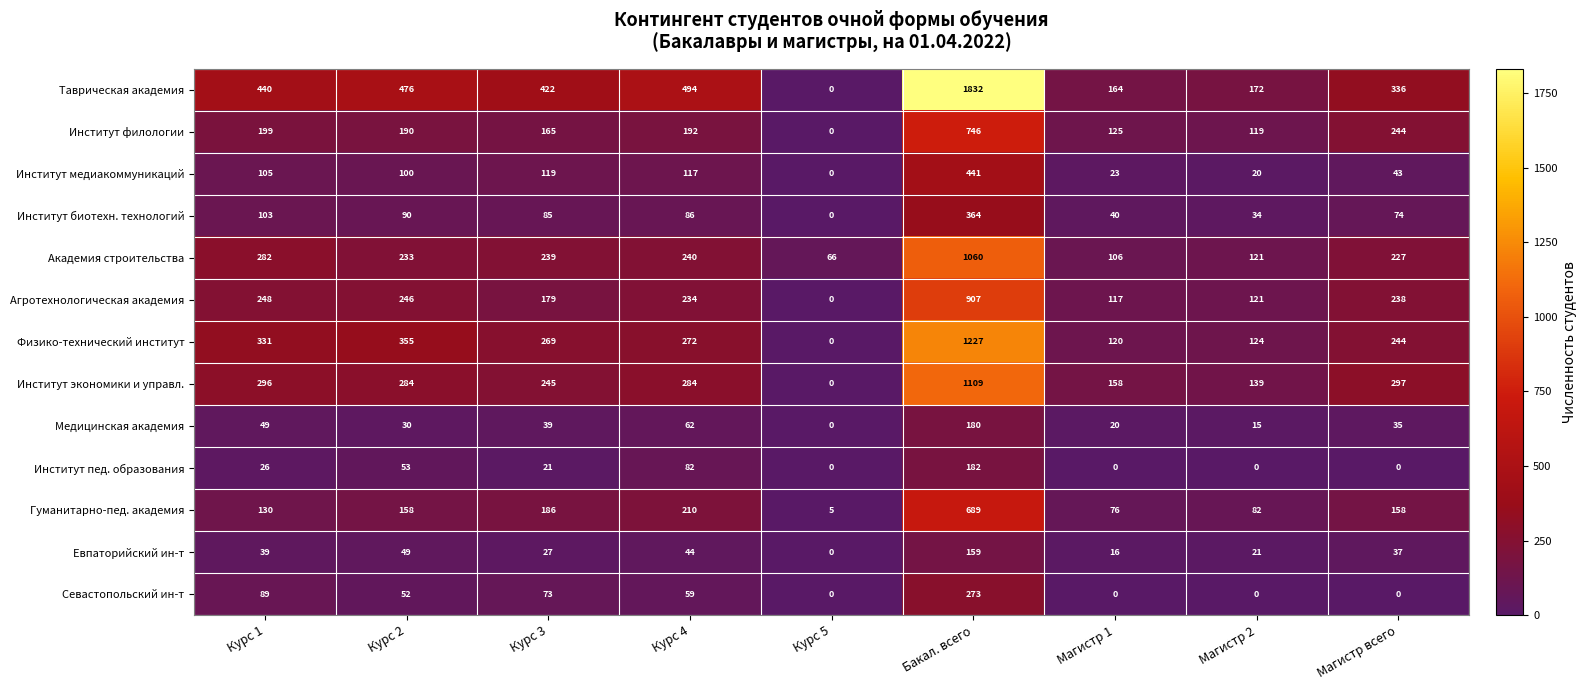

How many data points does each series have?

9